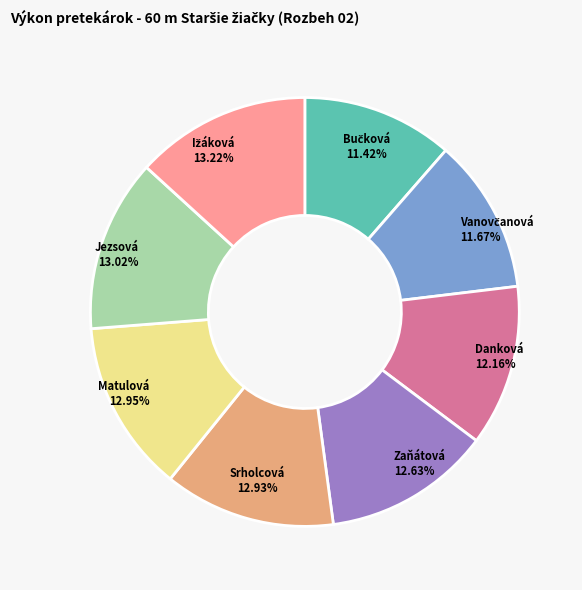

To the nearest percent, what is the average slice percentage?

12%